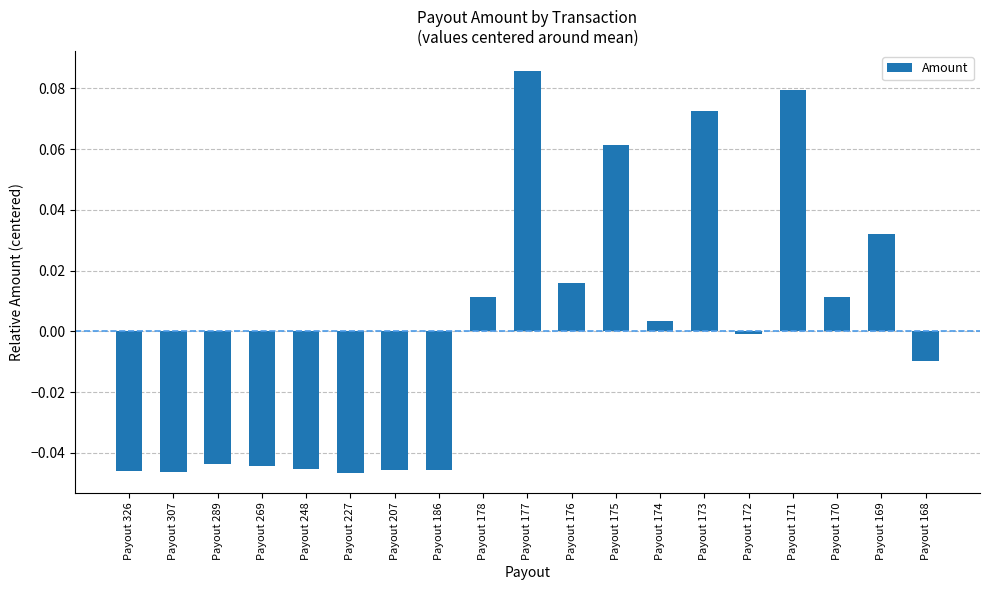

Where does the data first go above 0?

Payout 178